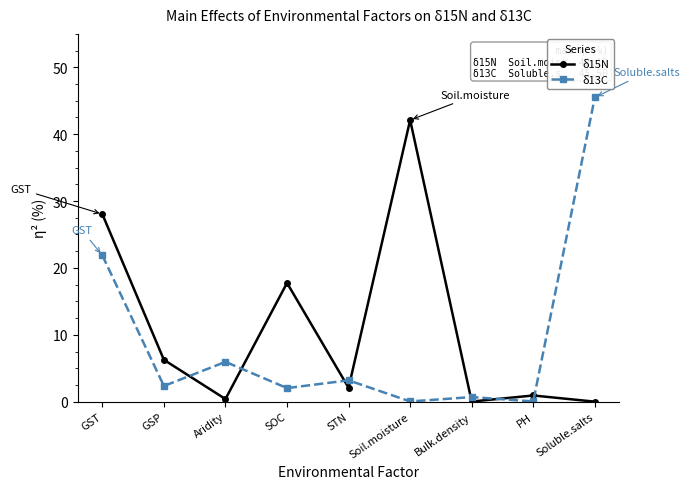

Is it true that δ15N equals 2.1 at STN?

True